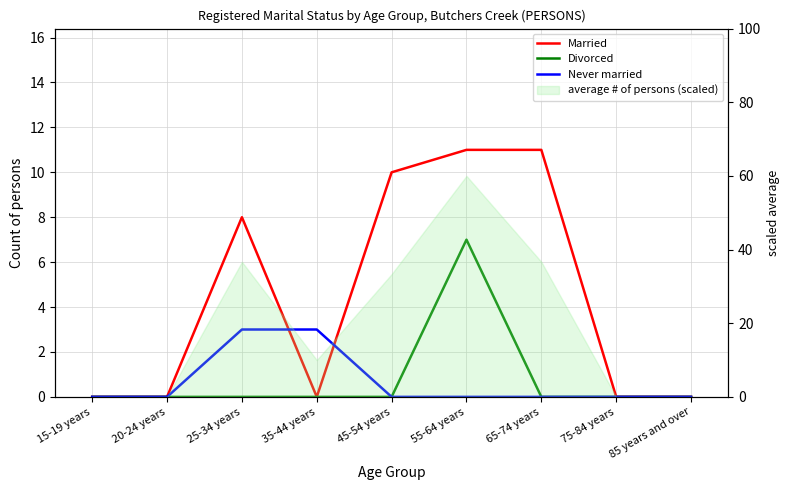

At which label does Never married reach its peak?

25-34 years